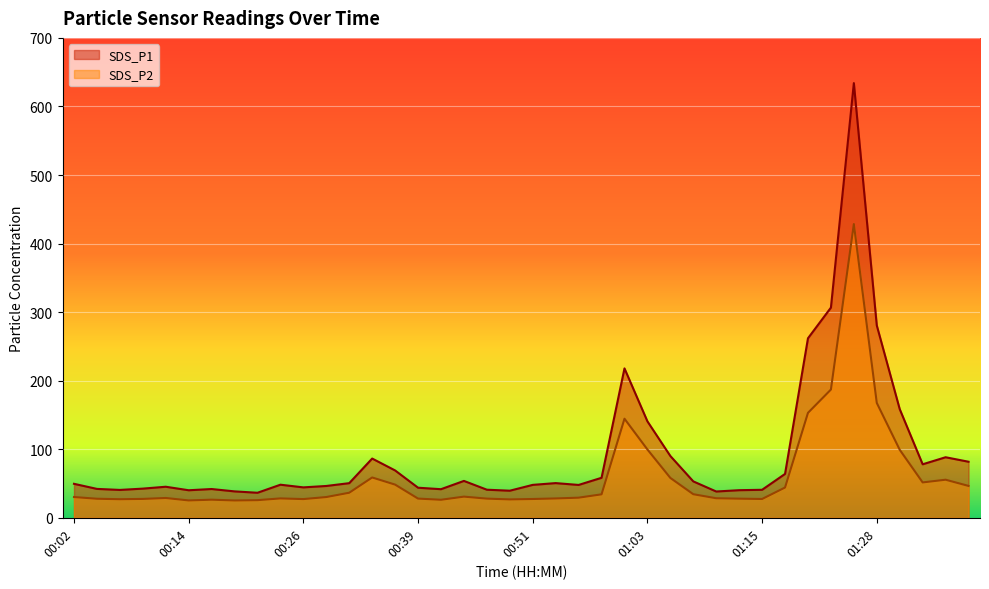

Reading left to right, list all the values displayed in this chart.

SDS_P1: 49.5	42.1	40.6	42.5	45.3	40.1	42.0	38.5	36.5	48.2	44.4	46.4	50.5	86.4	69.0	43.9	41.7	53.8	41.0	39.5	48.0	50.6	47.9	58.3	217.9	140.7	90.1	53.1	38.3	40.2	40.8	64.0	261.8	306.6	634.0	280.6	158.5	78.0	88.3	81.8
SDS_P2: 30.3	27.8	27.1	27.5	28.9	25.3	26.4	25.3	25.7	28.2	27.3	30.2	36.5	58.8	48.4	28.0	26.3	30.9	27.9	26.8	27.4	28.2	29.3	34.2	144.5	99.6	58.1	34.4	28.5	27.9	27.4	44.1	153.1	187.1	428.4	167.6	99.2	51.6	55.5	46.5